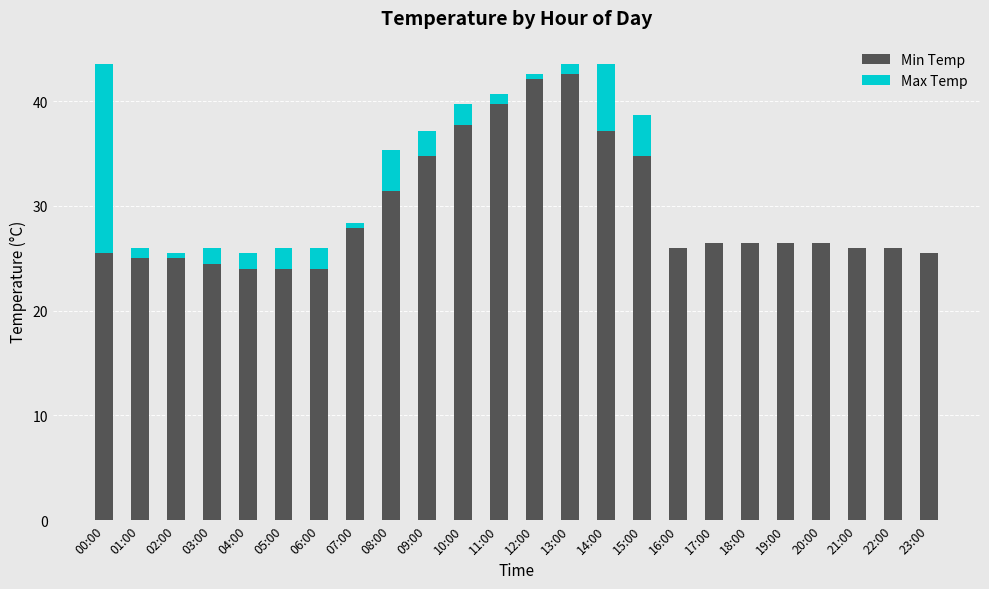

What is the total value across all series at 09:00?

37.2